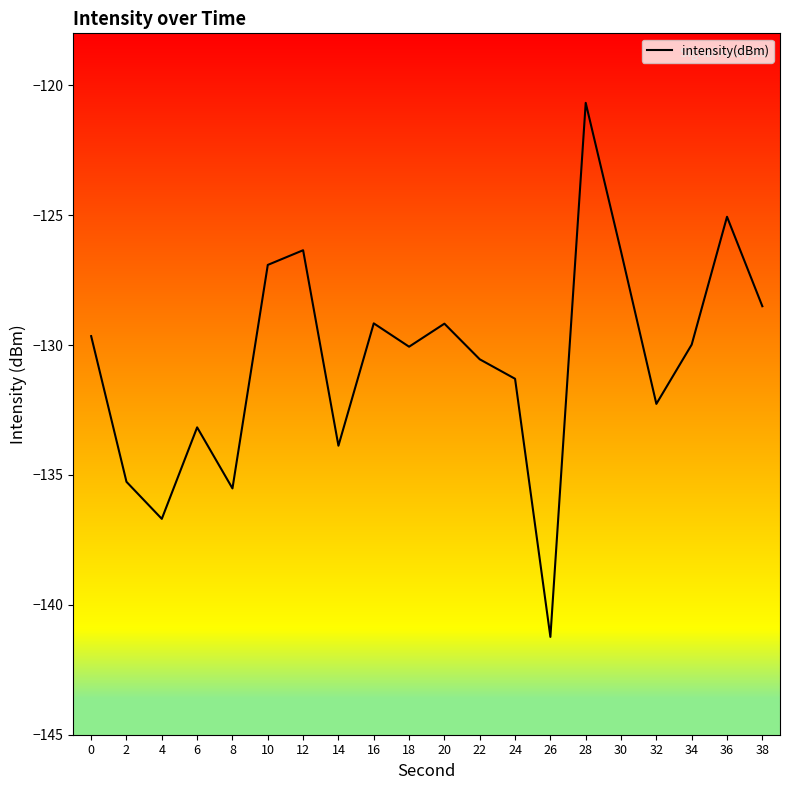

The chart shows a value of -133.9 at 14. True or false?

True